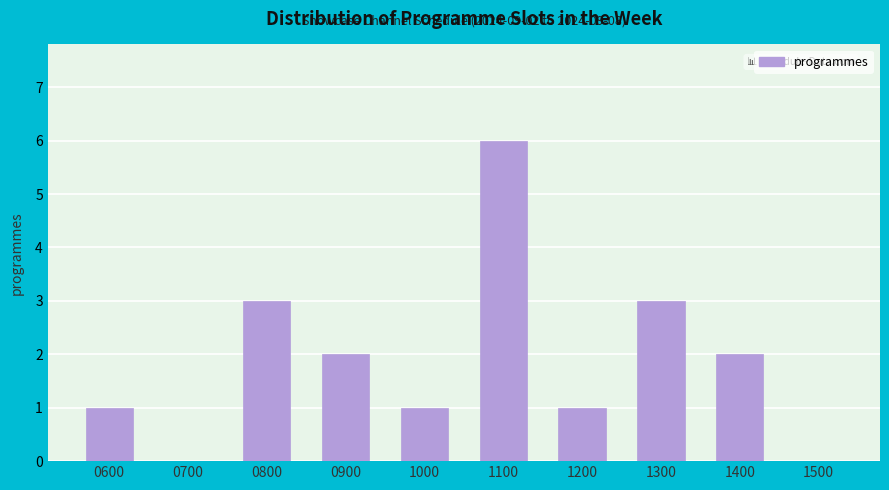

Reading left to right, what are all the values shown in this chart?

0600=1	0700=0	0800=3	0900=2	1000=1	1100=6	1200=1	1300=3	1400=2	1500=0